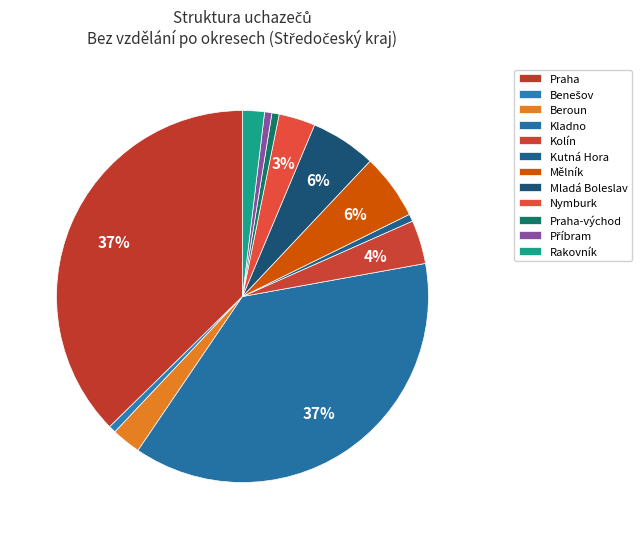

Does any single category account for the majority?

No